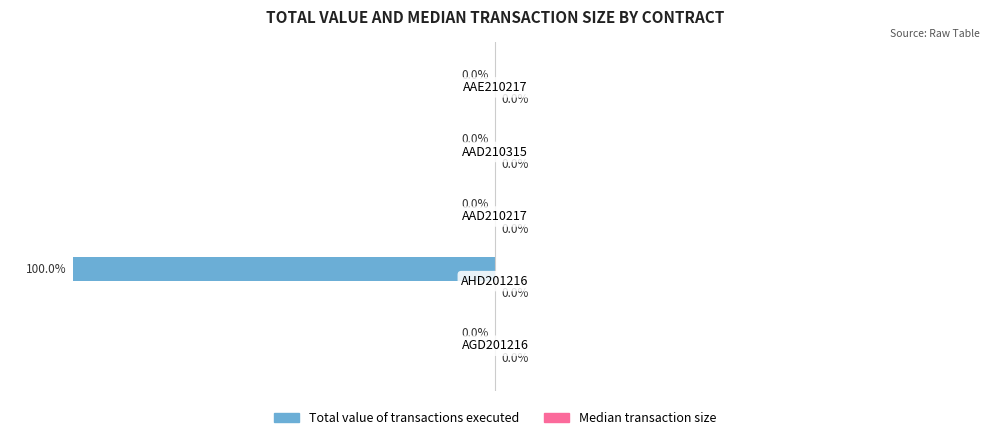

What are all the series names shown in the legend?

Total value of transactions executed, Median transaction size